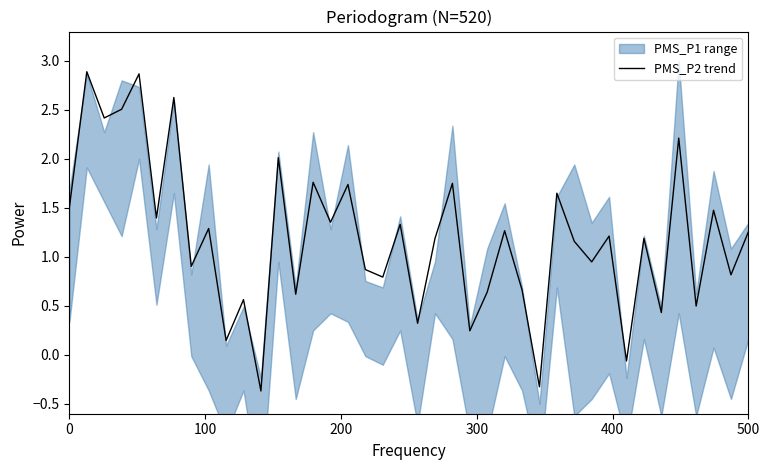

What is the minimum value for PMS_P2 trend?

-0.4